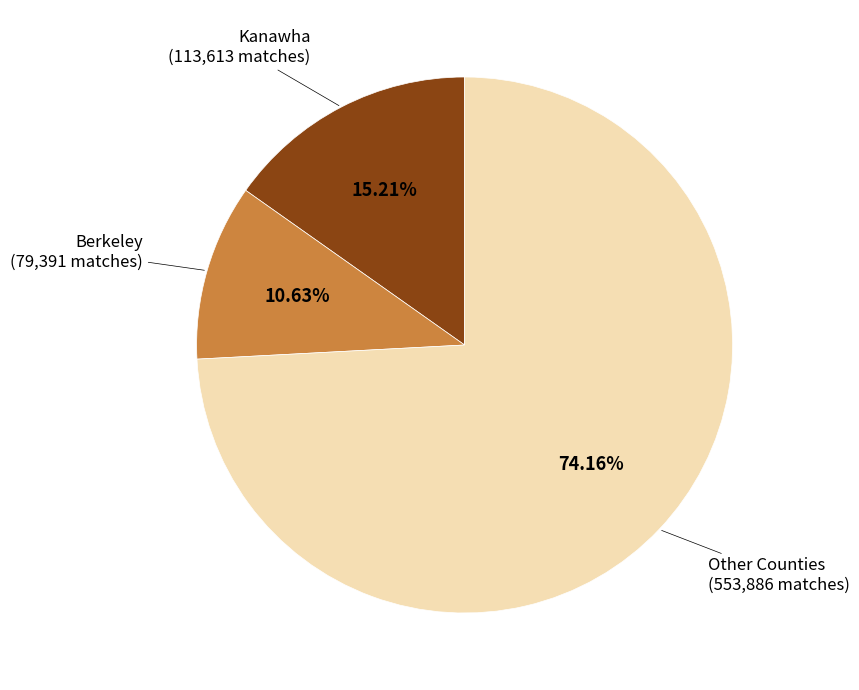

True or false: Kanawha accounts for 15% of the total.

True